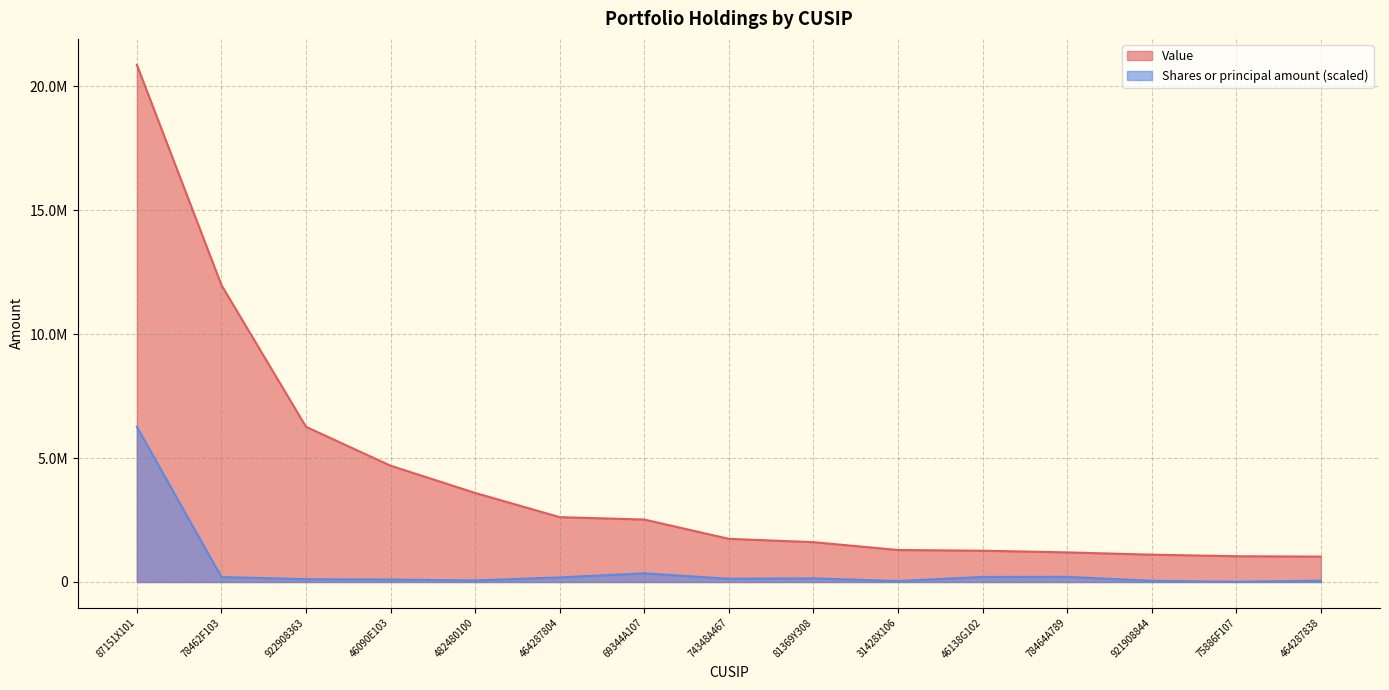

Rank the series by their average value, from highest to lowest.

Value, Shares or principal amount (scaled)